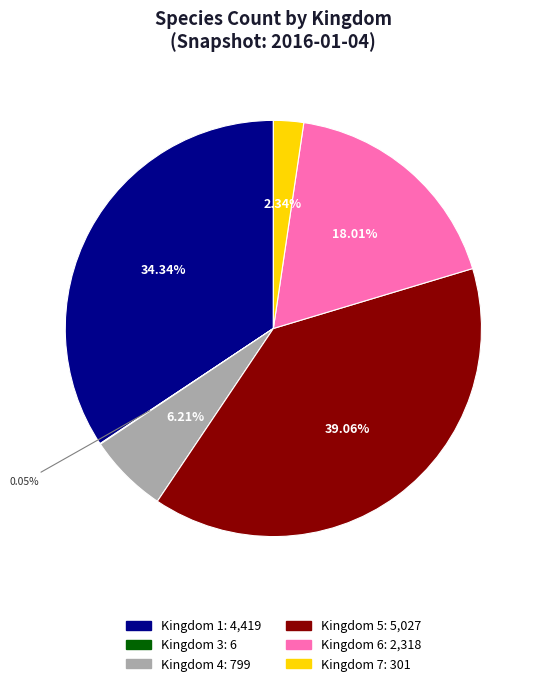

Is there any slice that represents more than half of the pie?

No